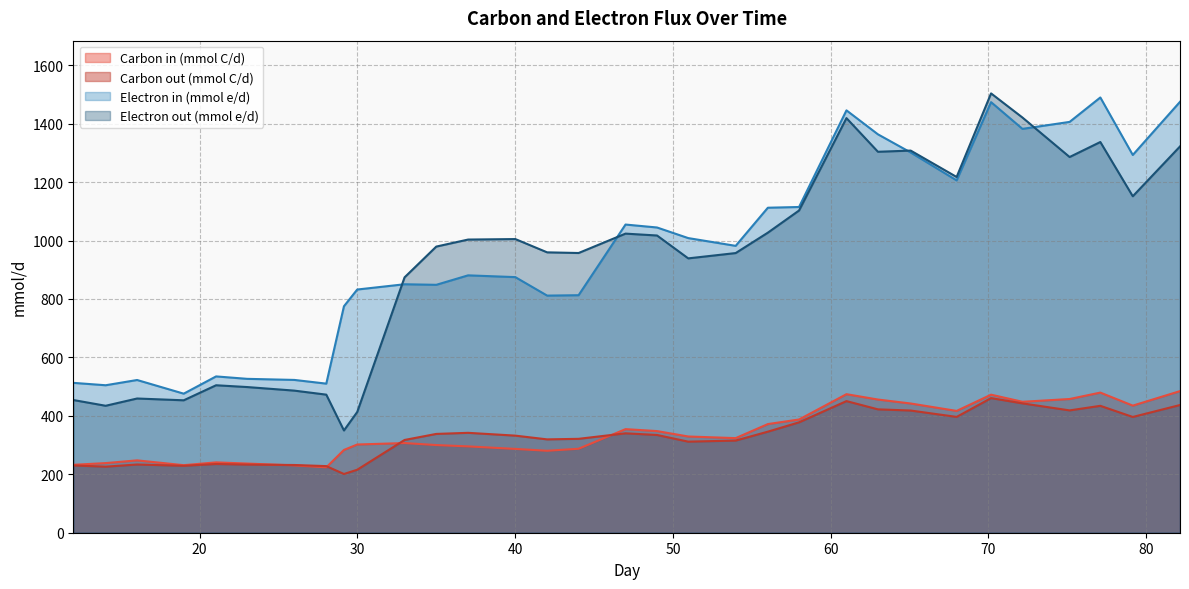

What position from the right is 23.013888888890506?

27